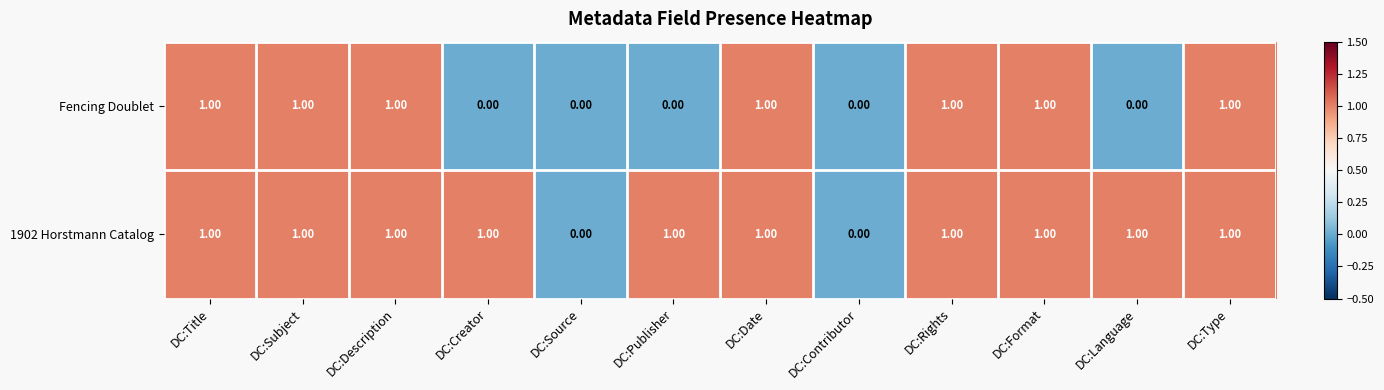

Between DC:Creator and DC:Format, which series saw the biggest shift?

Fencing Doublet